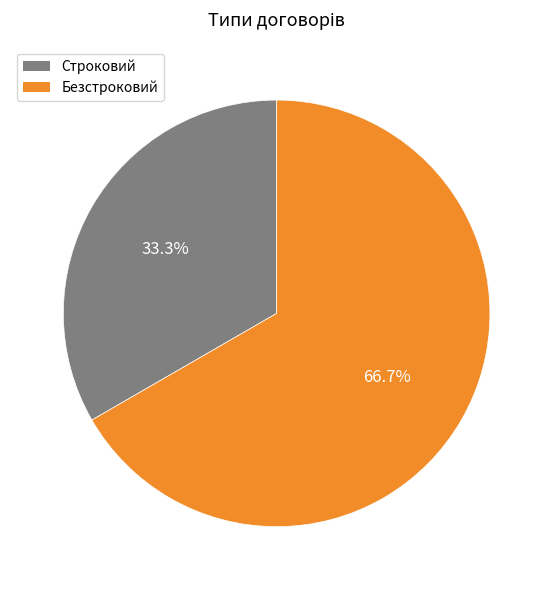

To the nearest percent, what is the difference between the largest and smallest slice percentages?

33%